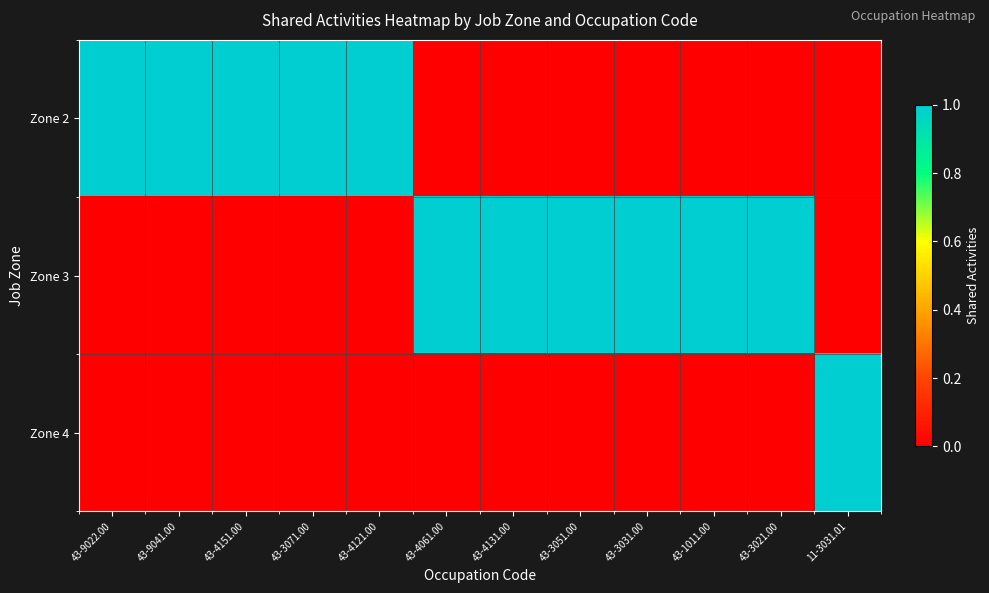

List the series in order of their peak value, highest first.

Zone 2, Zone 3, Zone 4